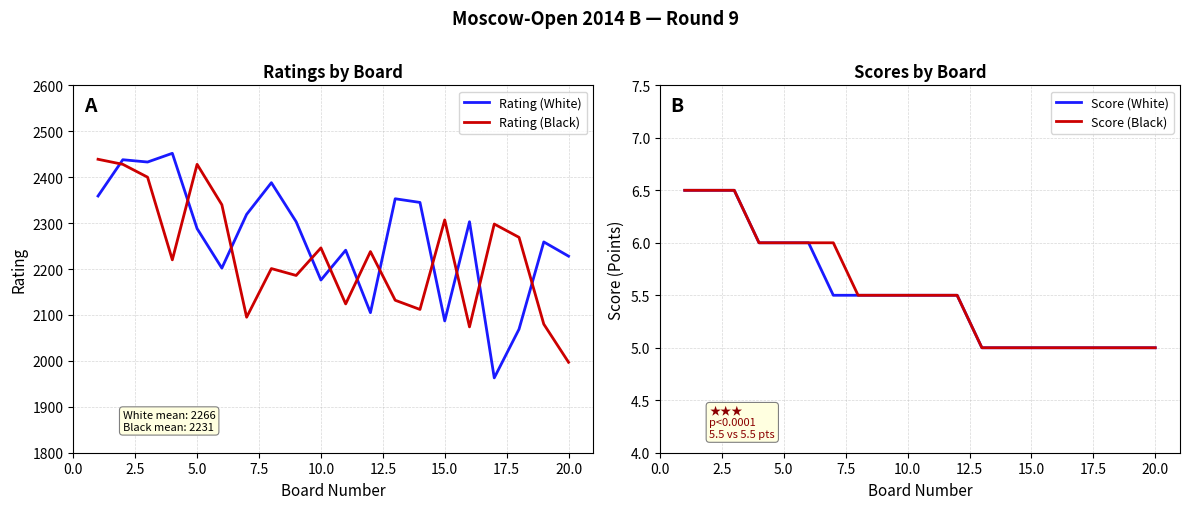

How many Score (White) values are between 5 and 6?

17